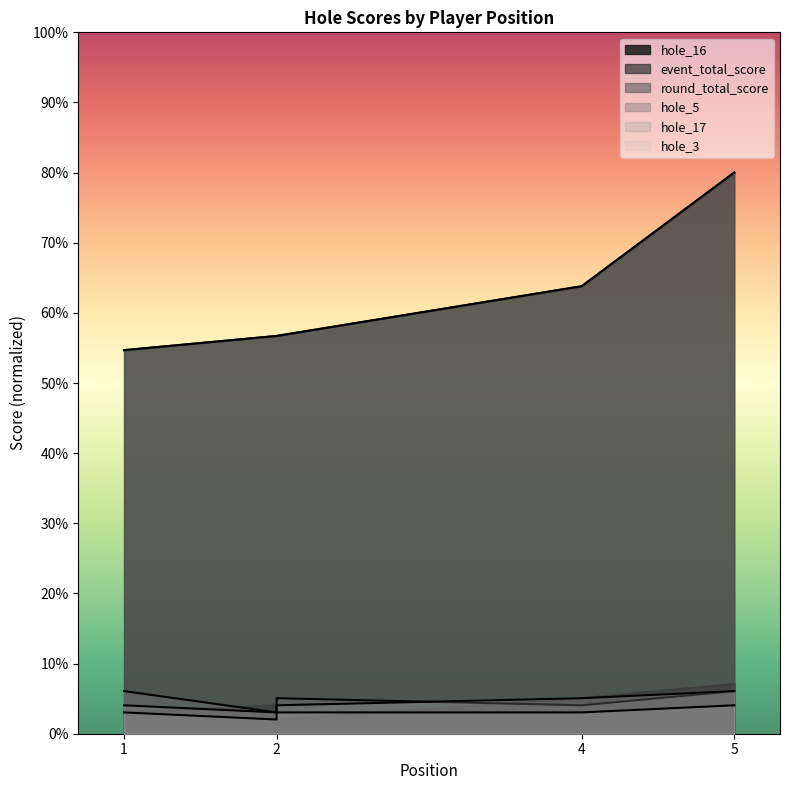

The hole_3 series shows 5.2 at 2. True or false?

False